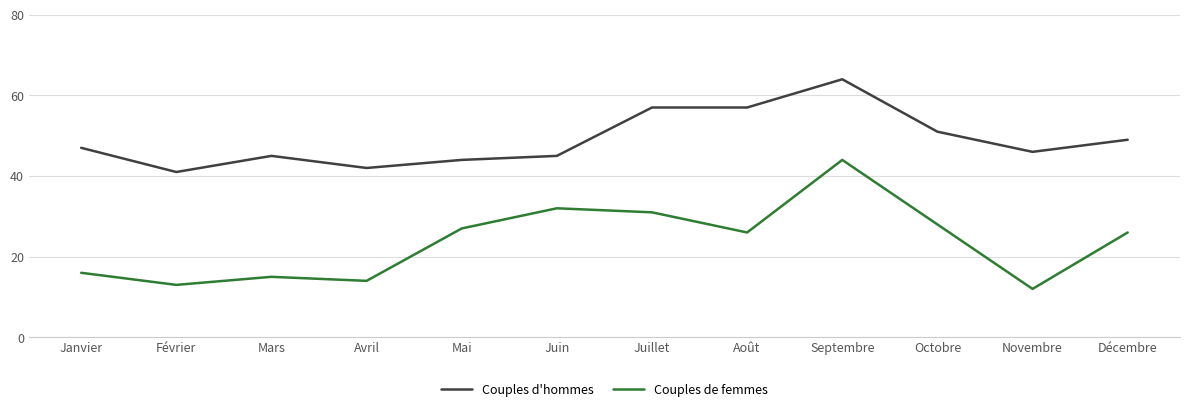

Rank the series at Janvier from lowest to highest value.

Couples de femmes, Couples d'hommes